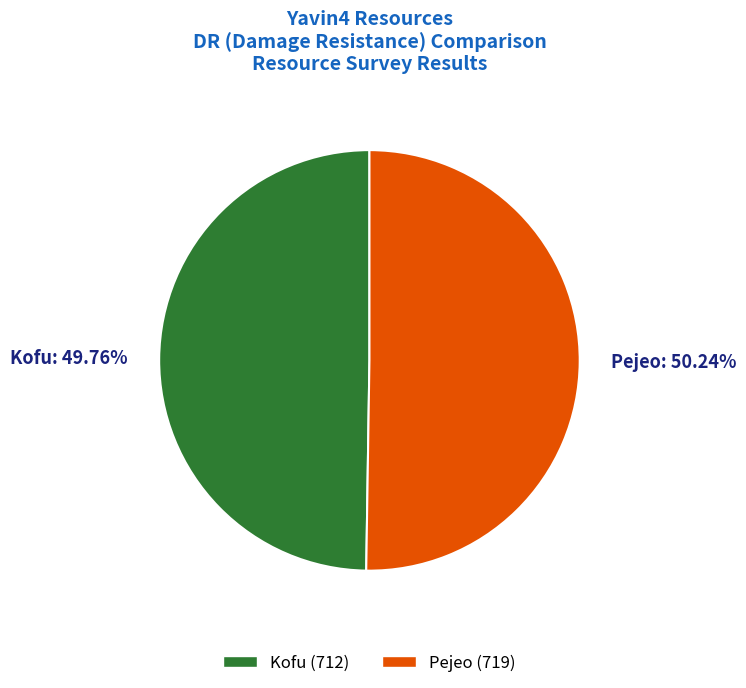

Approximately how many times larger is the value at Kofu compared to Pejeo?

1.0